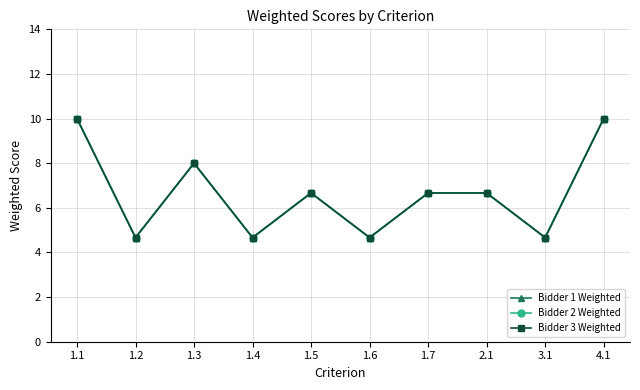

The value of Bidder 1 Weighted at 1.4 is 4.7. True or false?

True